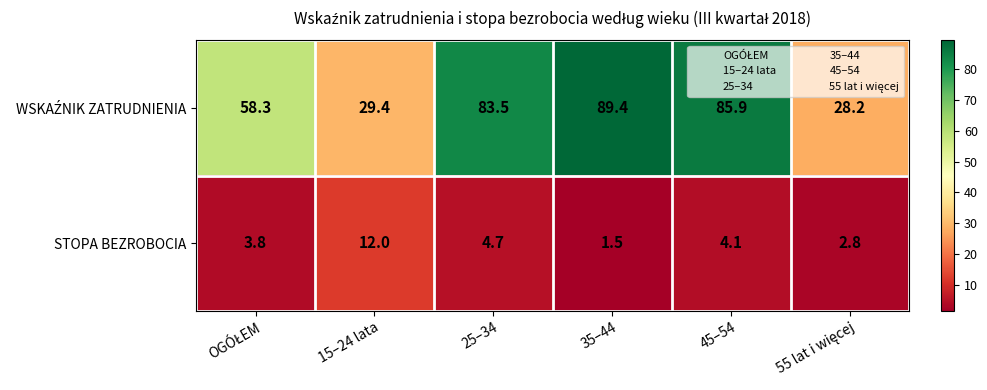

True or false: STOPA BEZROBOCIA has a value of 12.0 at 15–24 lata.

True